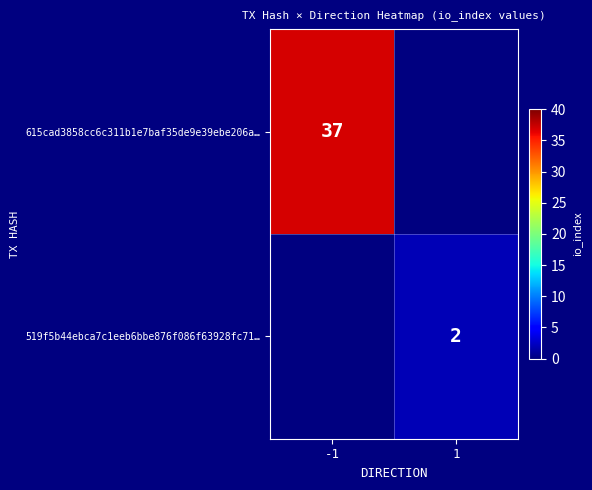

What is the maximum value shown in the chart?

37.0